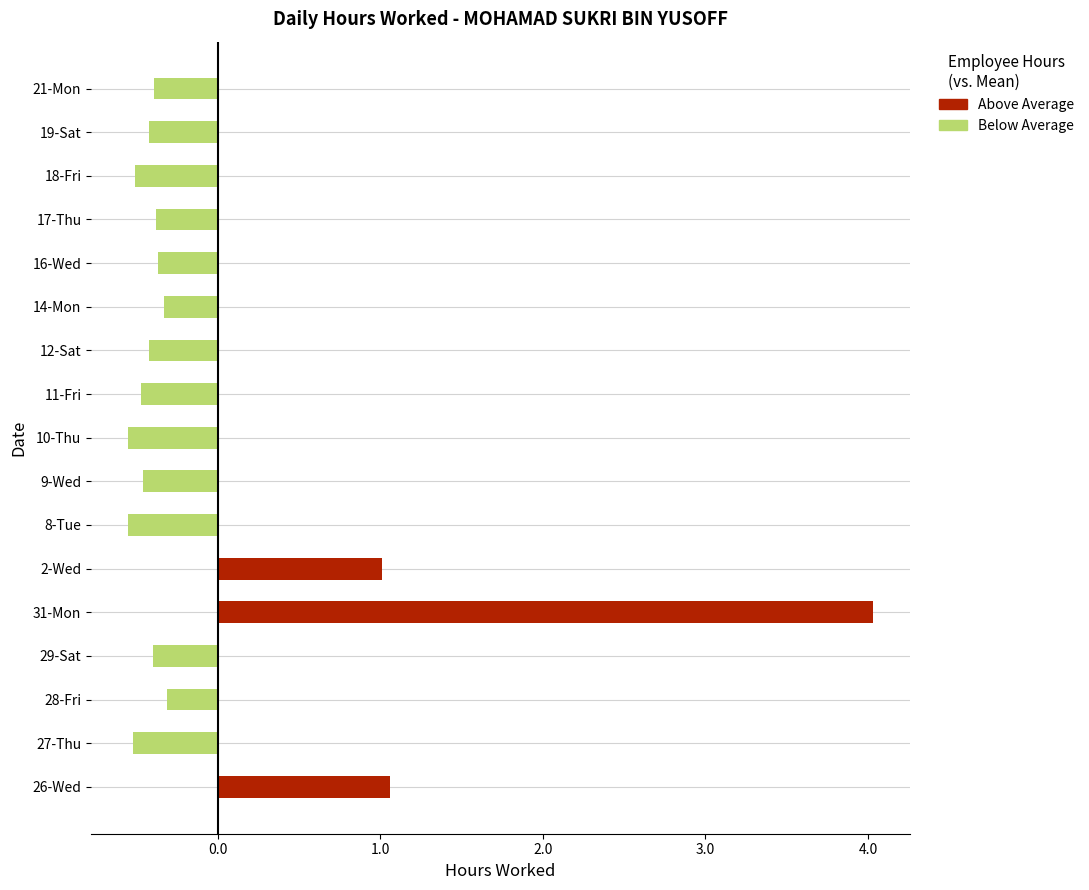

Reading left to right, extract all data points from this chart.

Above Average: 1.1	0.0	0.0	0.0	4.0	1.0	0.0	0.0	0.0	0.0	0.0	0.0	0.0	0.0	0.0	0.0	0.0
Below Average: 0.0	-0.5	-0.3	-0.4	0.0	0.0	-0.6	-0.5	-0.6	-0.5	-0.4	-0.3	-0.4	-0.4	-0.5	-0.4	-0.4